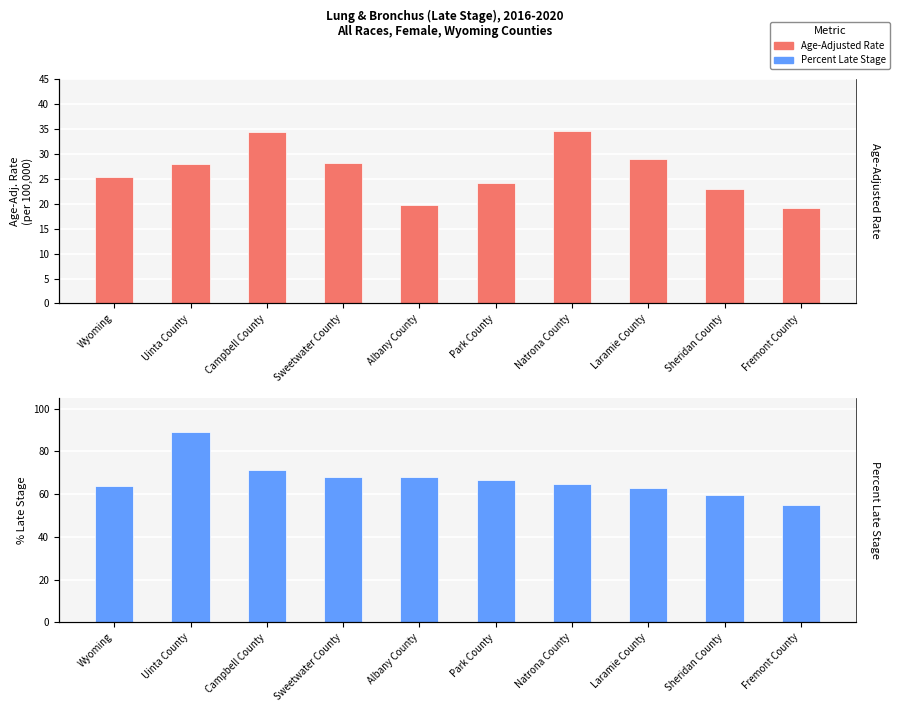

What is the label of the 2nd bar from the left?

Uinta County